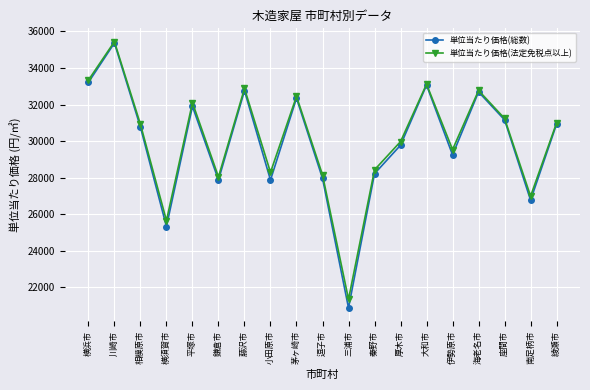

True or false: 単位当たり価格(総数) has more than 1 interior local peaks.

True